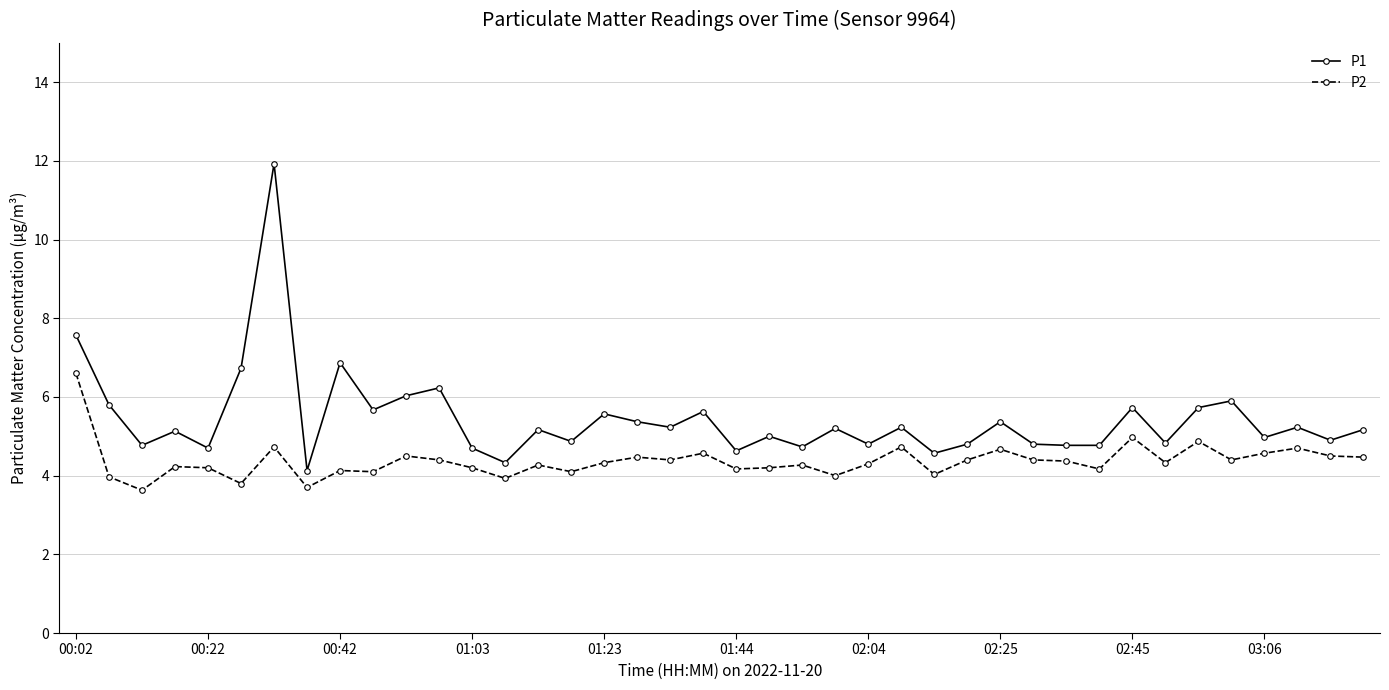

How many categories are shown in the chart?

40